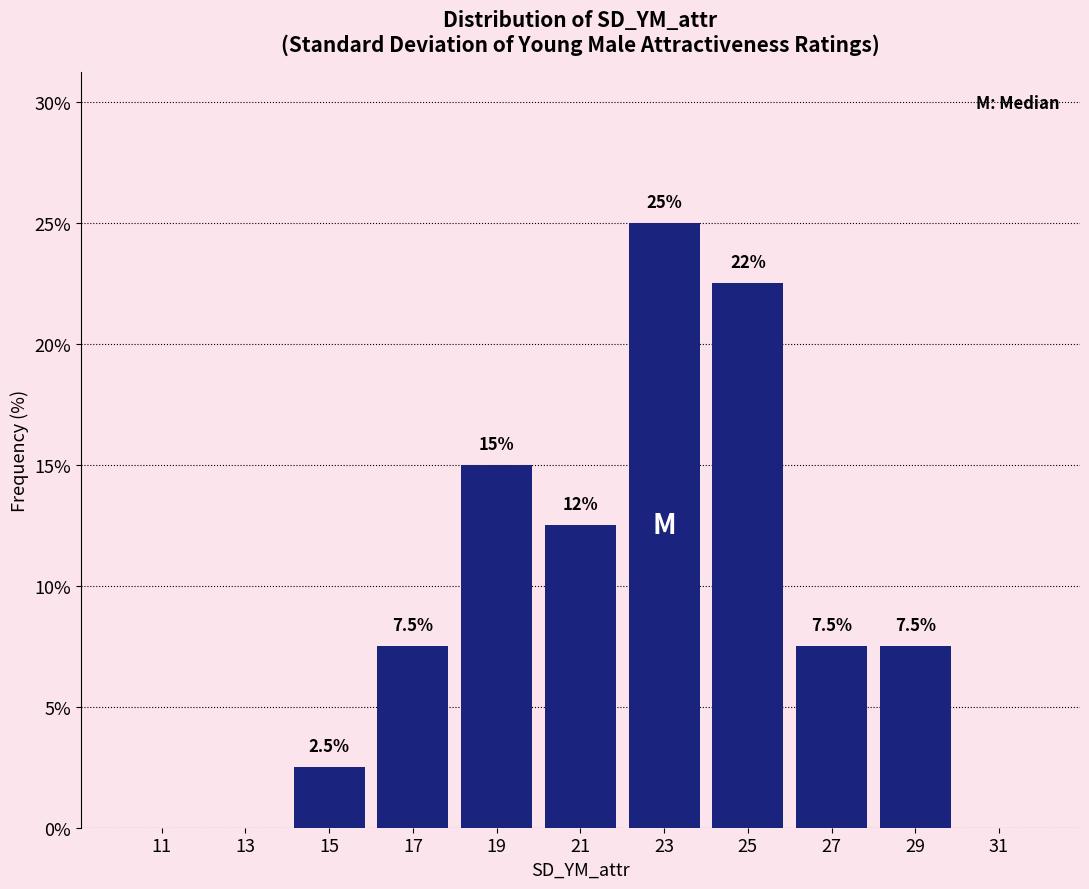

Which range on the x-axis has the tallest bar?

22 to 24